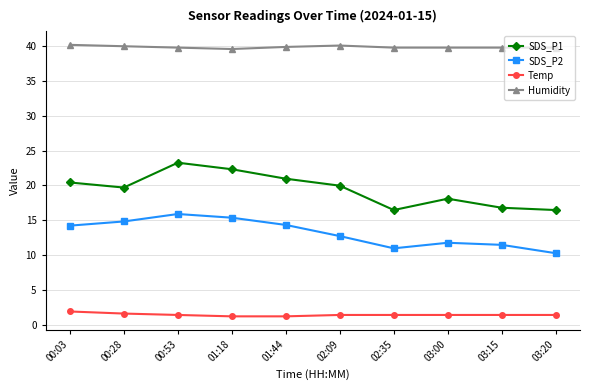

Is this an area chart (filled region under the line)?

No